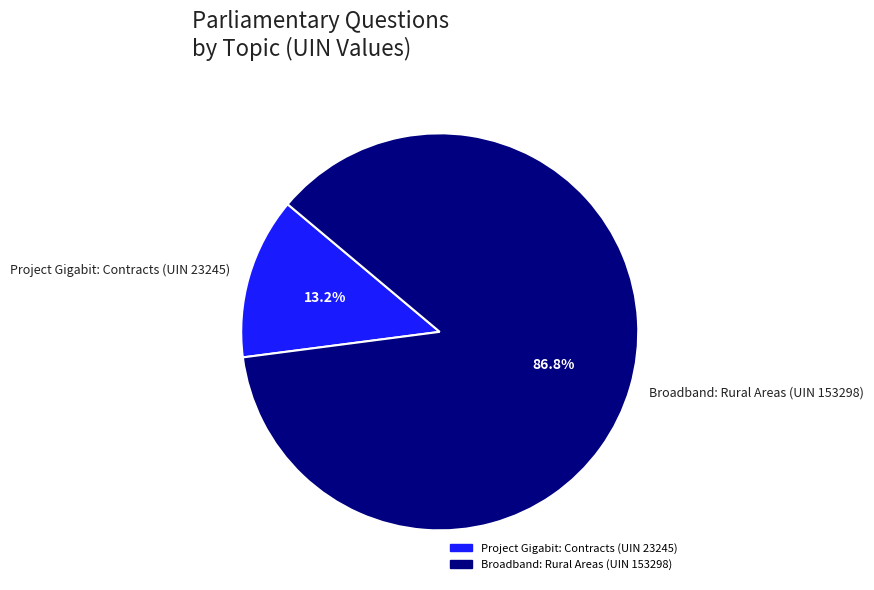

The Project Gigabit: Contracts (UIN 23245) slice represents 13% of the pie. True or false?

True